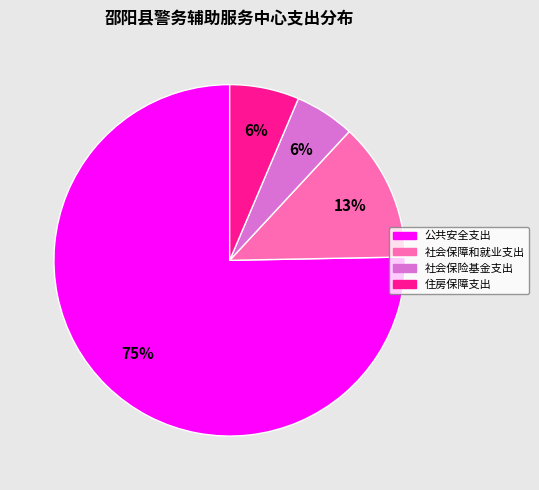

Is the sum of 公共安全支出 and 住房保障支出 greater than half?

Yes